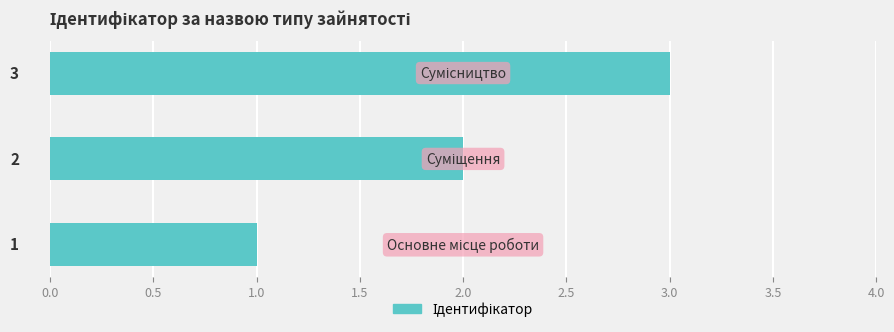

How many bars are there in total?

3